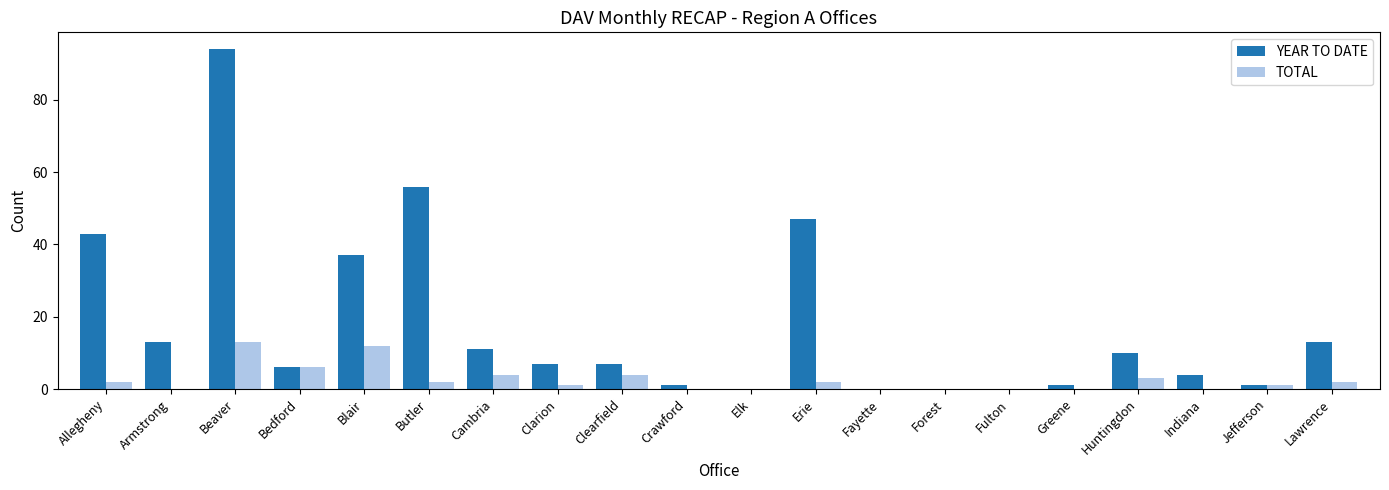

Count the number of data series in this chart.

2